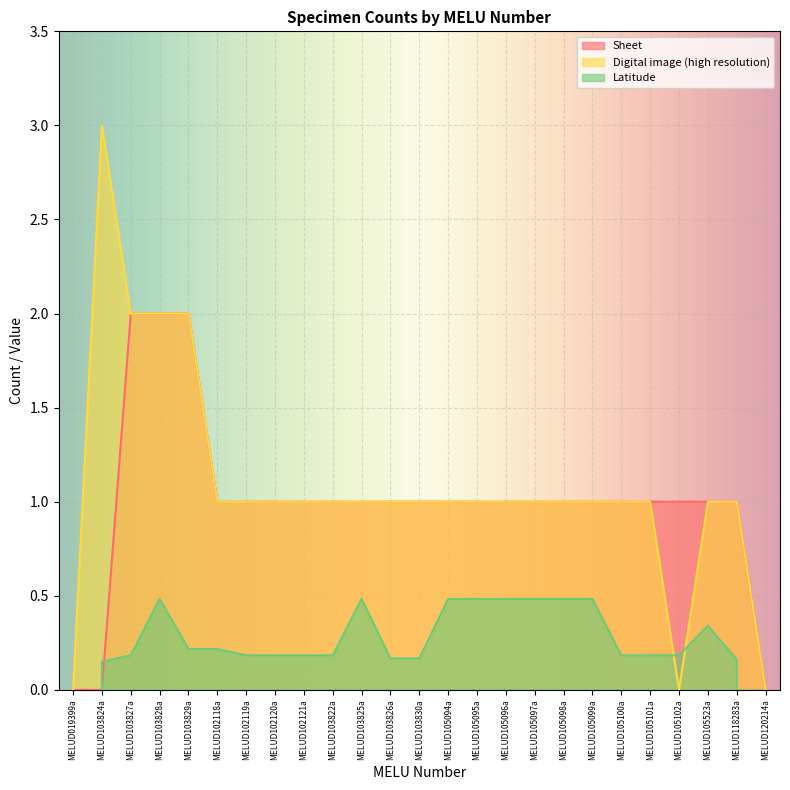

Does the chart display data point markers on the line(s)?

No